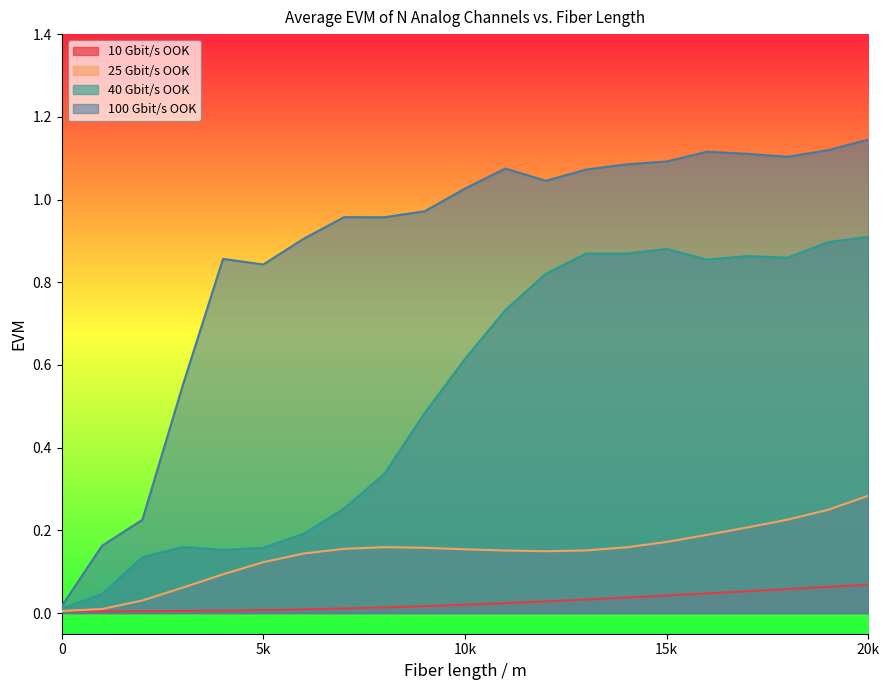

What is the greatest value displayed?

1.1